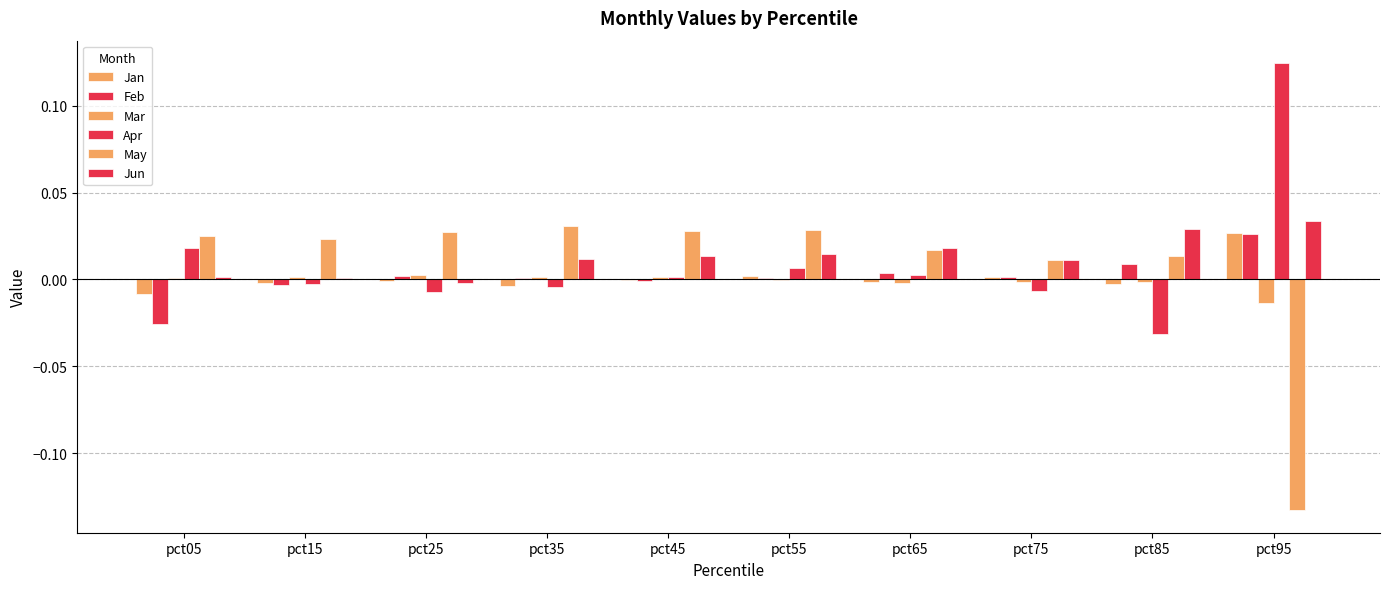

Does the chart contain stacked bars?

No